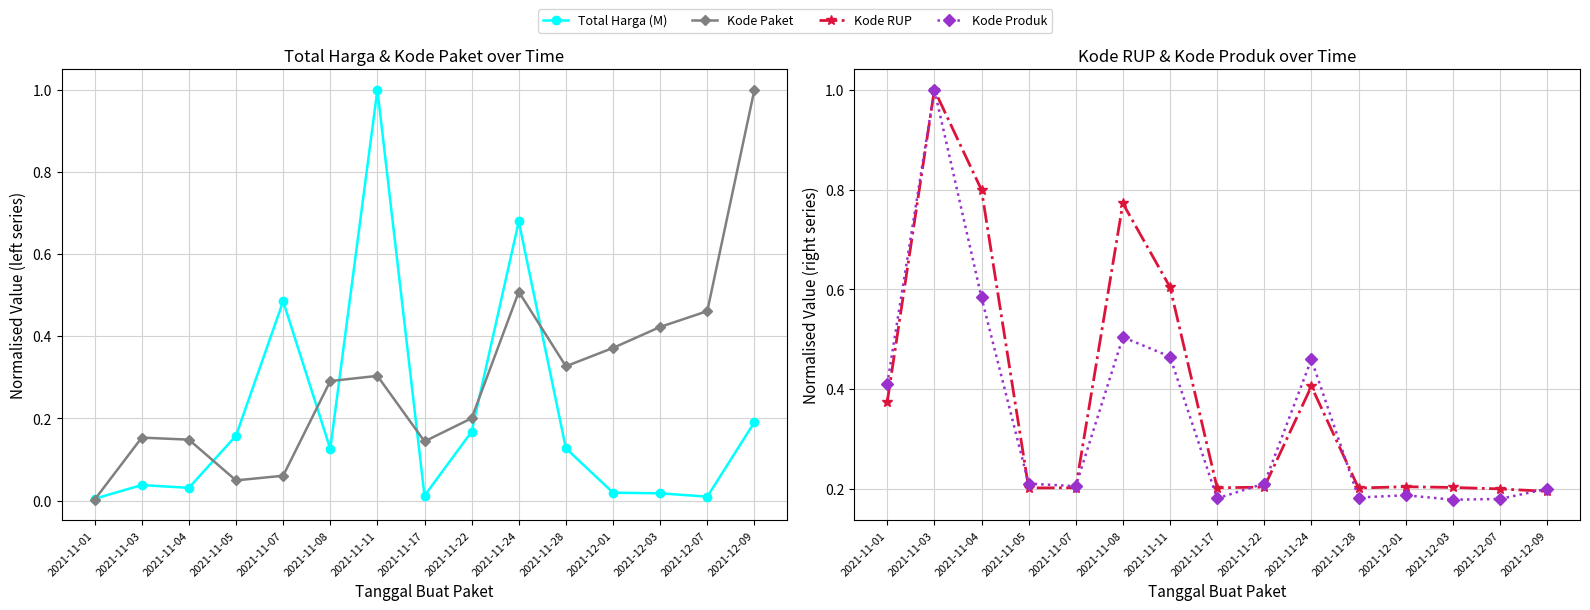

What is the difference between the highest and lowest values at 2021-11-01?

0.4